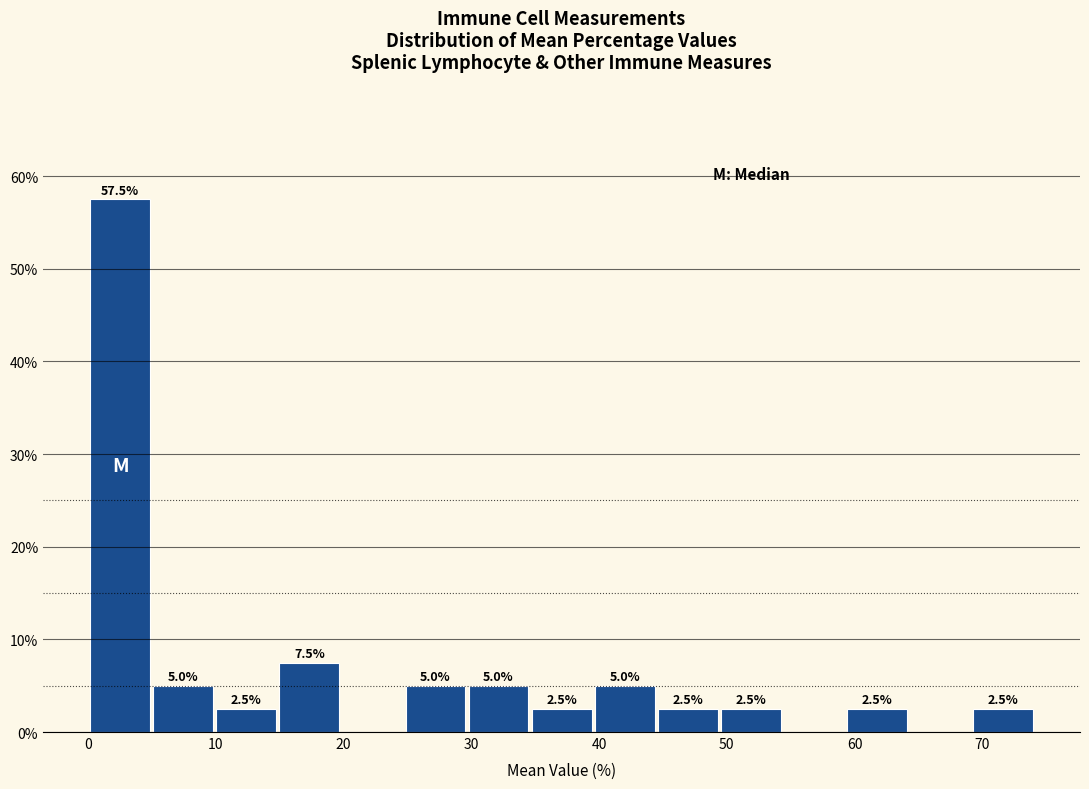

Which range on the x-axis has the tallest bar?

0 to 5